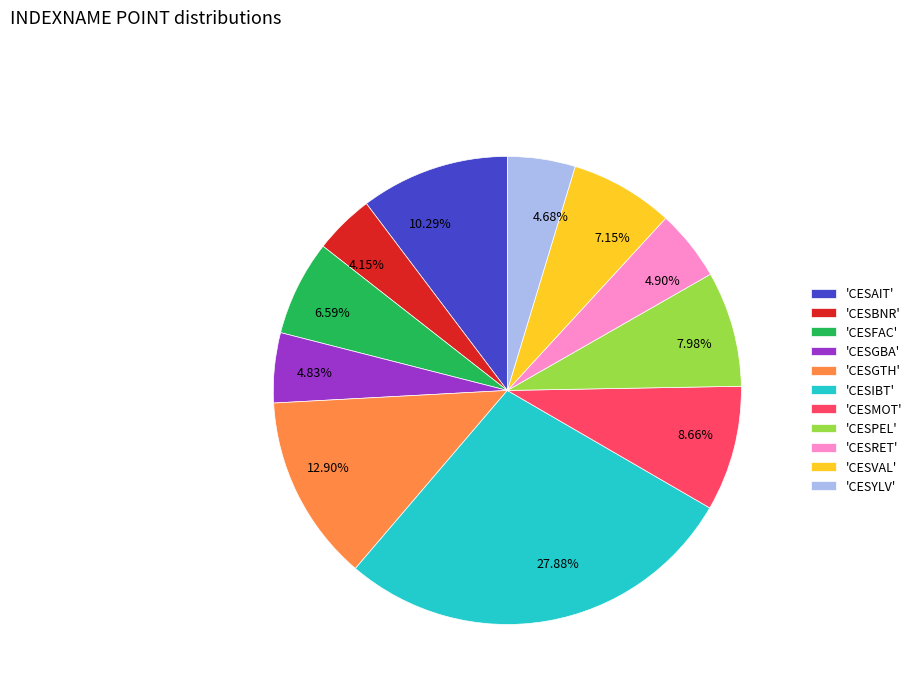

Is there any slice that represents more than half of the pie?

No